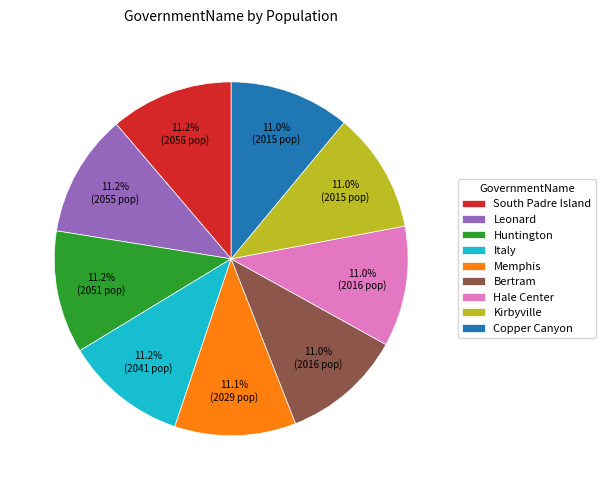

Is there any slice that represents more than half of the pie?

No